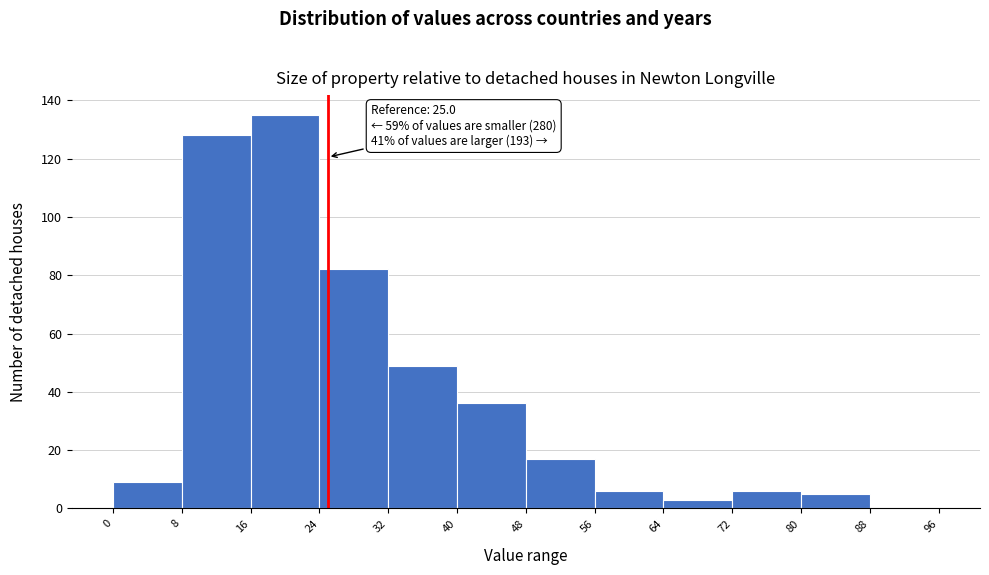

Which range on the x-axis has the tallest bar?

16 to 24